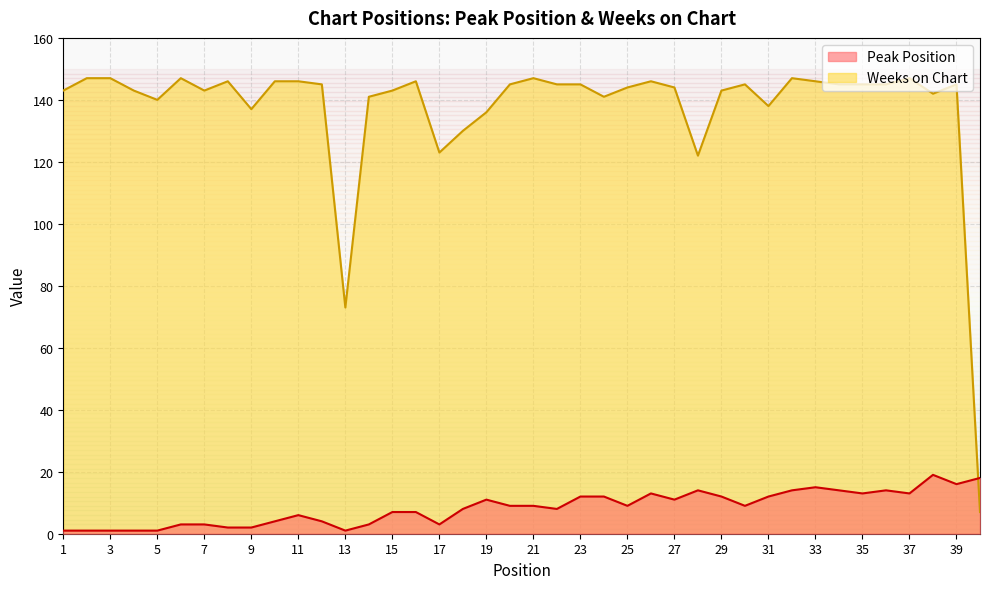

Between 24 and 26, which series saw the biggest shift?

Weeks on Chart